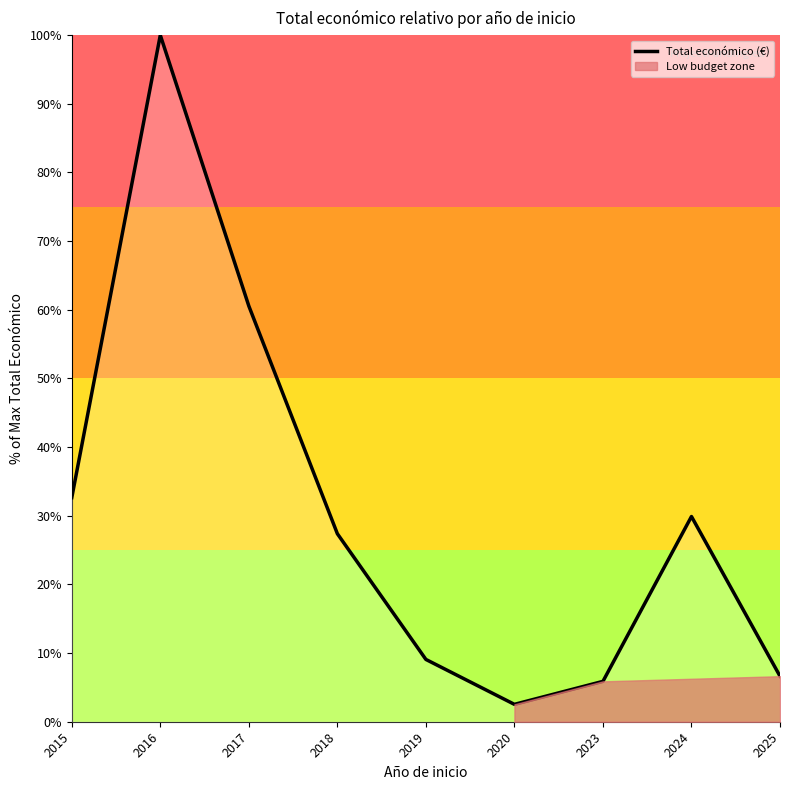

Which label corresponds to the largest value in the chart?

2016